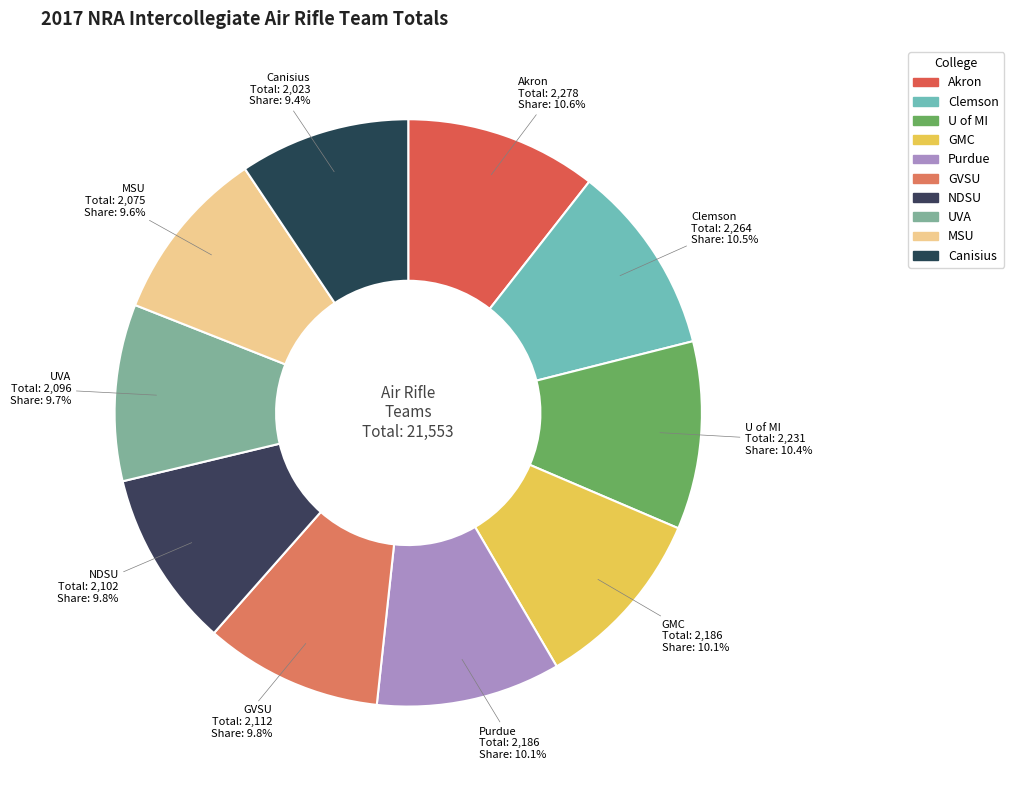

How much of the chart is everything except GVSU?

90.2%